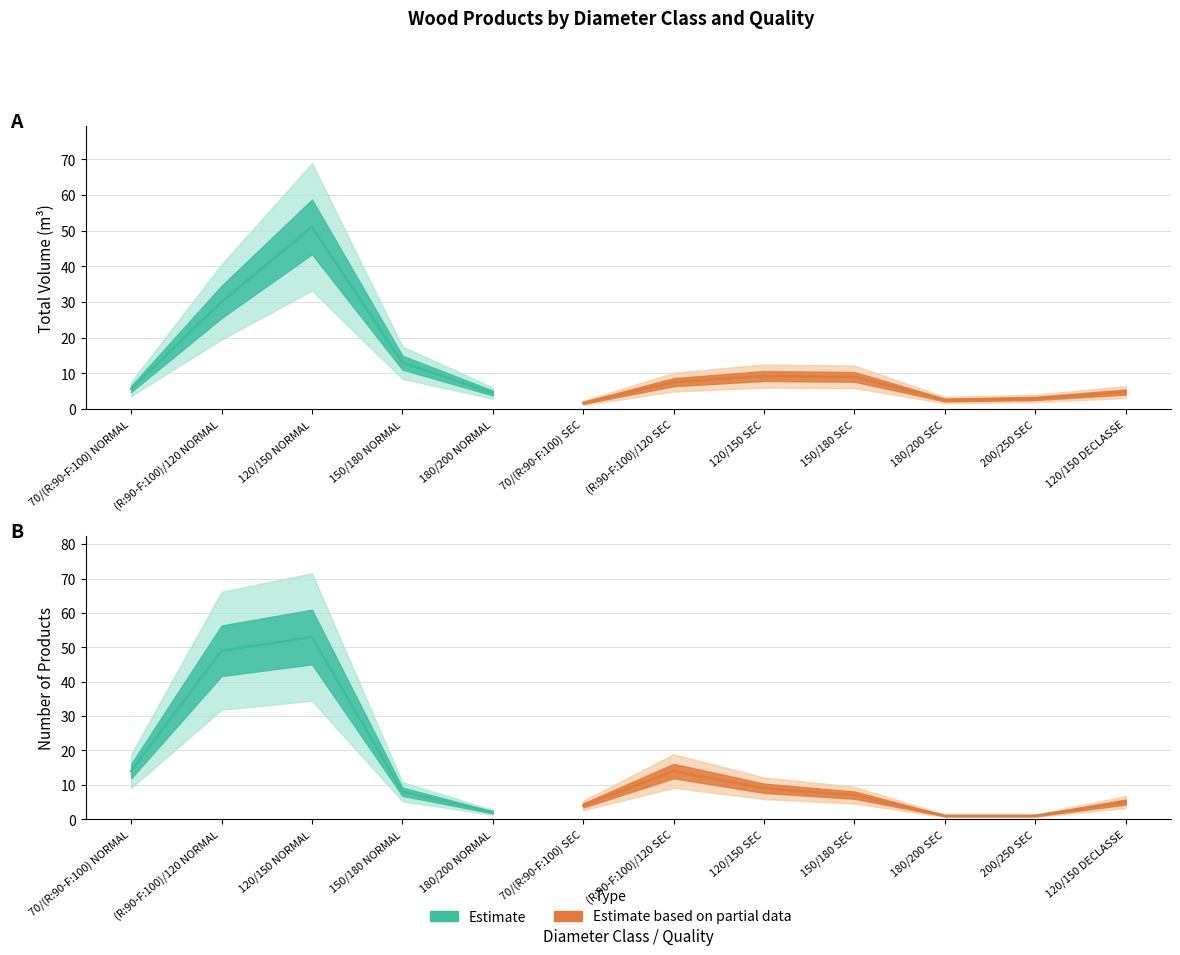

True or false: produit_vtgr has a value of 9.0 at 150/180 SEC.

True